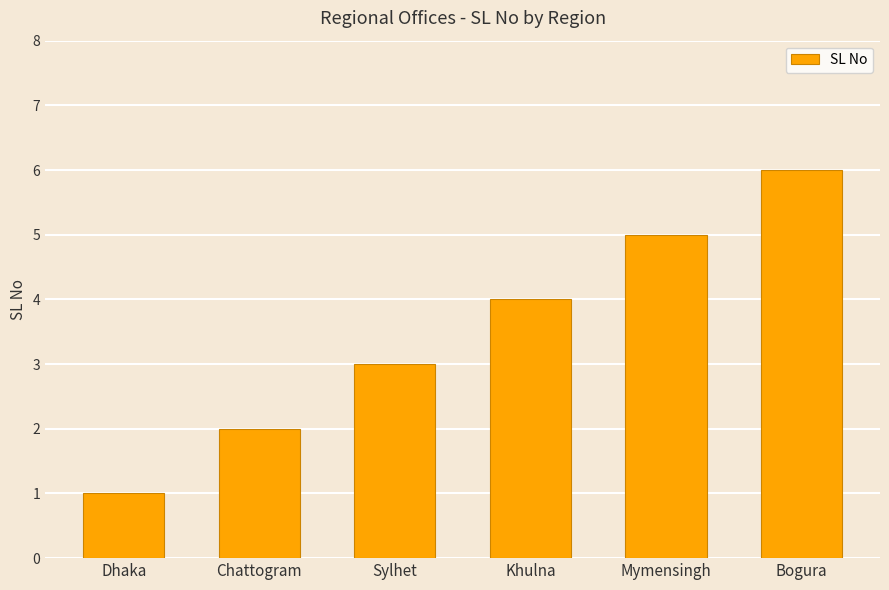

Are the bars horizontal?

No